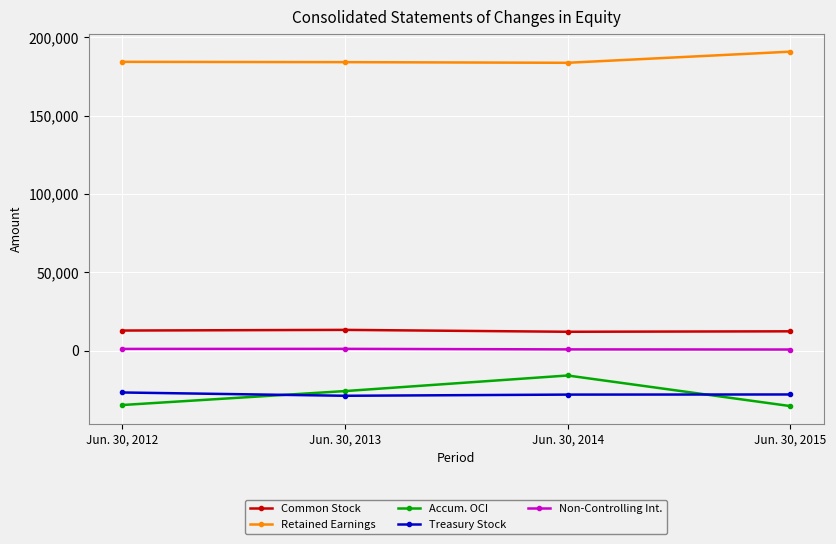

True or false: Treasury Stock has a value of -42057 at Jun. 30, 2012.

False